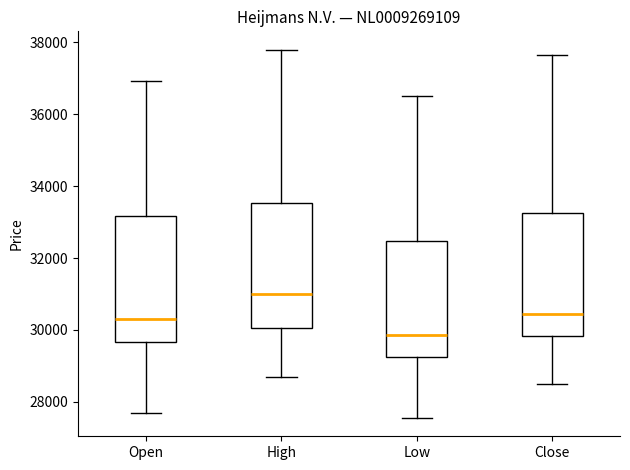

Reading left to right, read every box against the y-axis: the position of its median line, the range the box covers, and the ends of its whiskers. The values are not printed on the chart, so give them approximately, as read against the axis.

Open: median 30200, box 29600 to 33200, whiskers 27600 to 37000
High: median 31000, box 30000 to 33600, whiskers 28800 to 37800
Low: median 29800, box 29200 to 32400, whiskers 27600 to 36400
Close: median 30400, box 29800 to 33200, whiskers 28400 to 37600